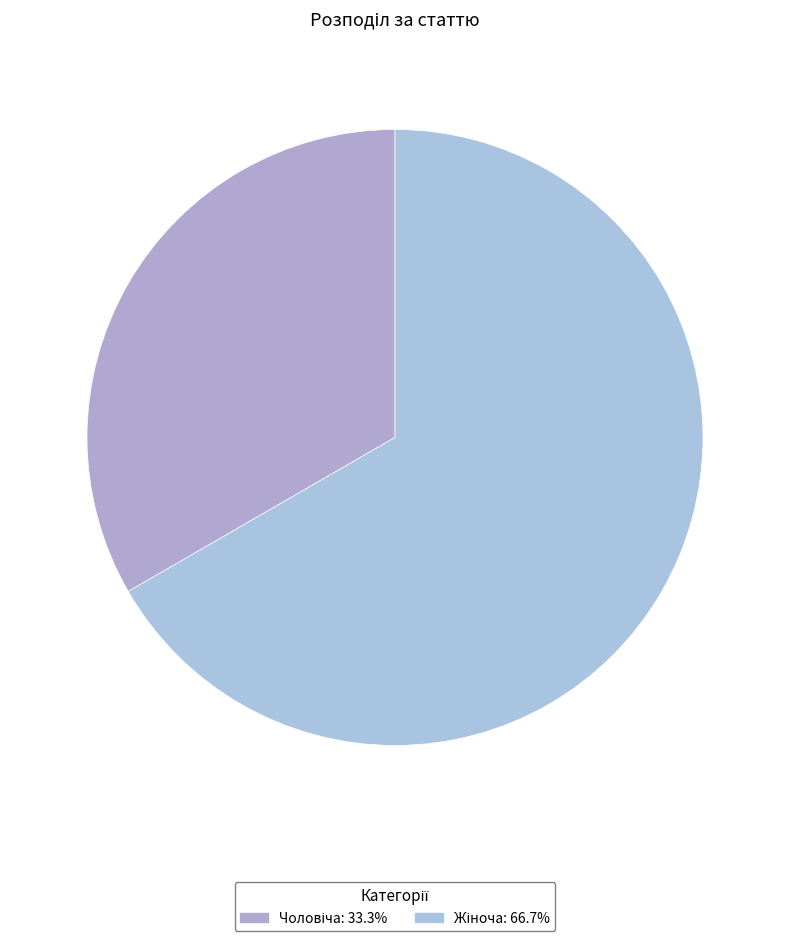

Is the sum of Жіноча and Чоловіча greater than half?

Yes